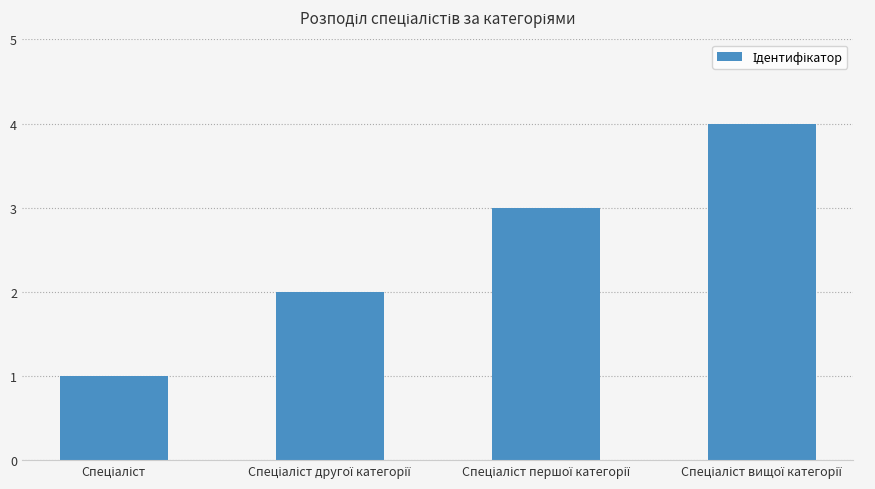

How many distinct data groups are displayed?

1